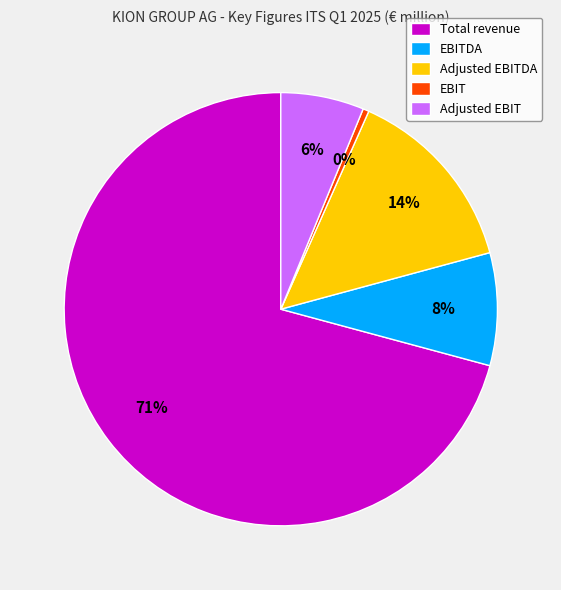

What percentage is the Adjusted EBIT slice, to the nearest percent?

6%